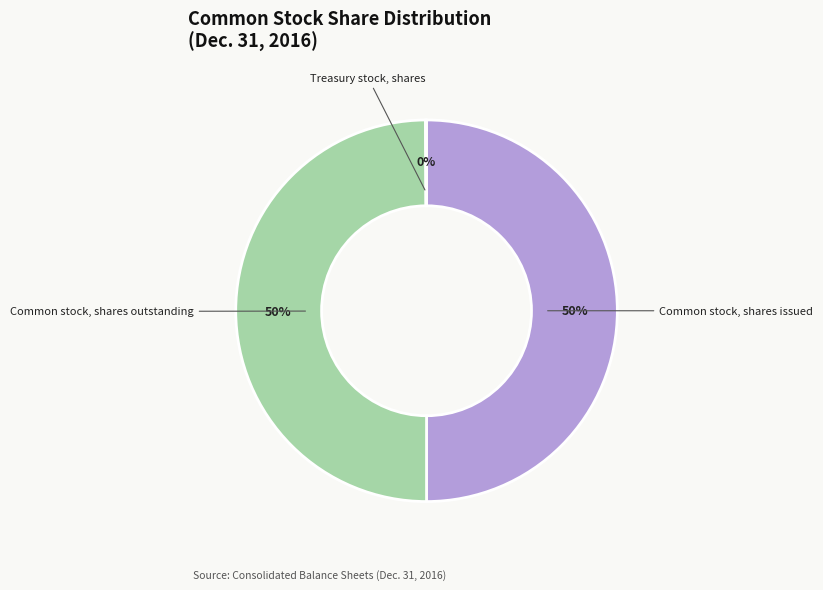

To the nearest percent, what is the difference between the largest and smallest slice percentages?

50%